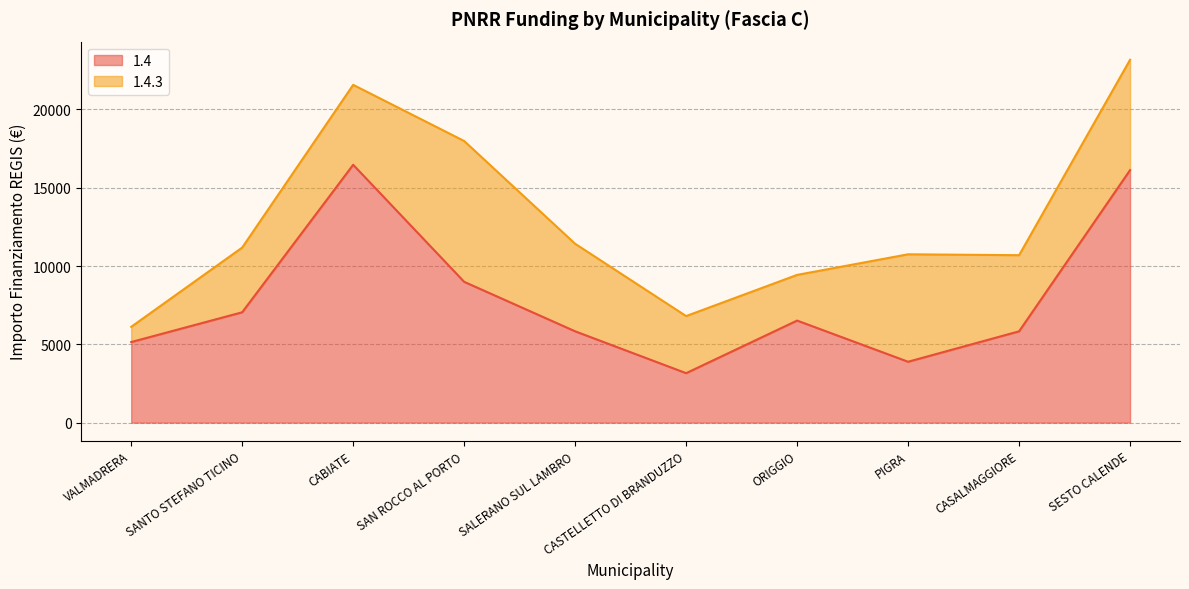

The chart shows a value of 4443 at ORIGGIO. True or false?

False